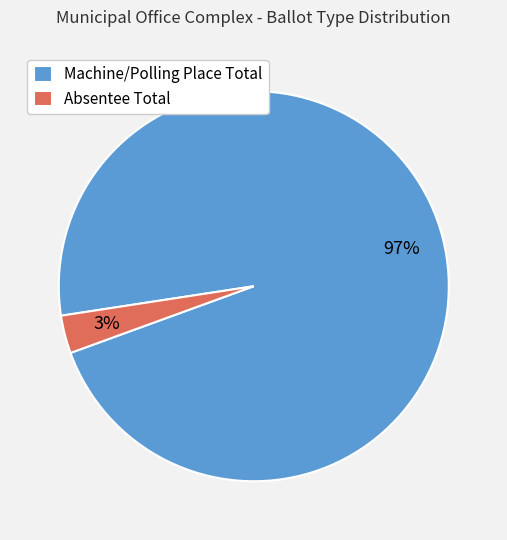

Is there any slice that represents more than half of the pie?

Yes